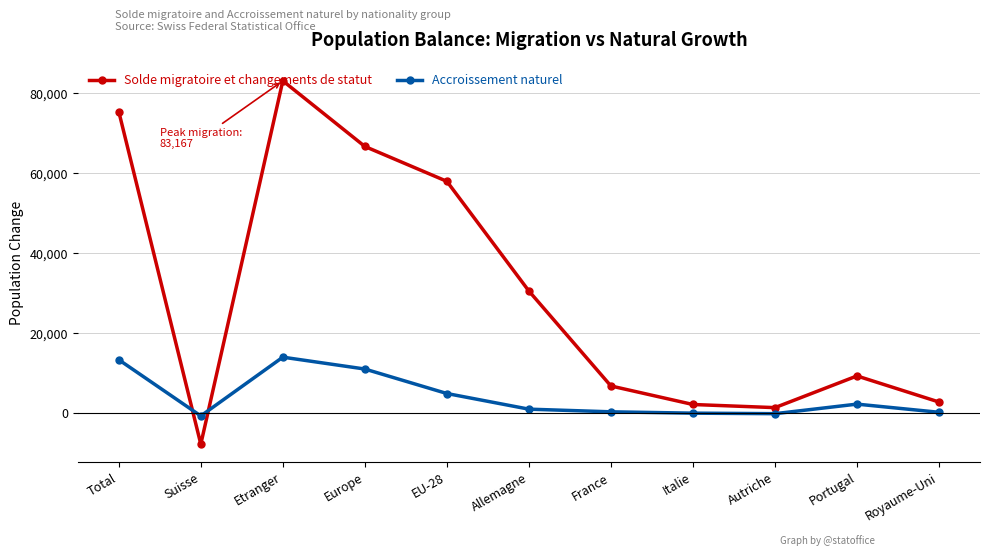

Which label corresponds to the largest value in the chart?

Etranger